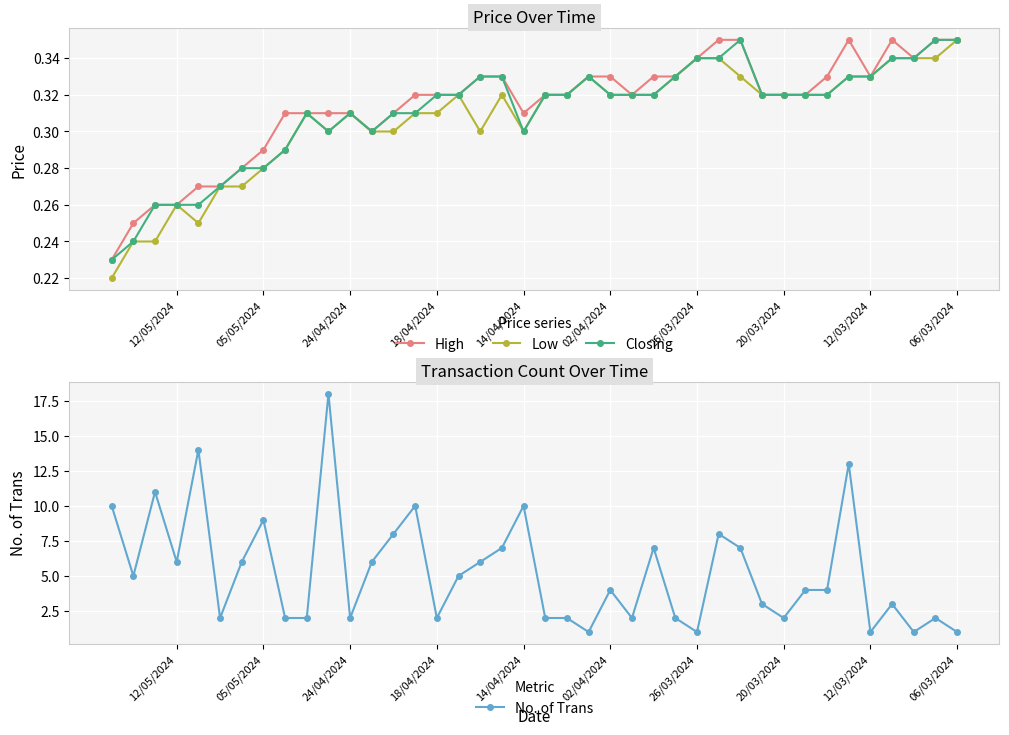

What is the value of the No. of Trans point at the 24th from the left?

5.0